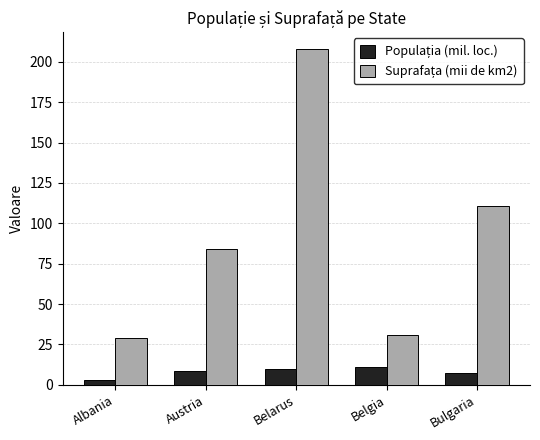

At which category does the chart reach its minimum across all series?

Albania